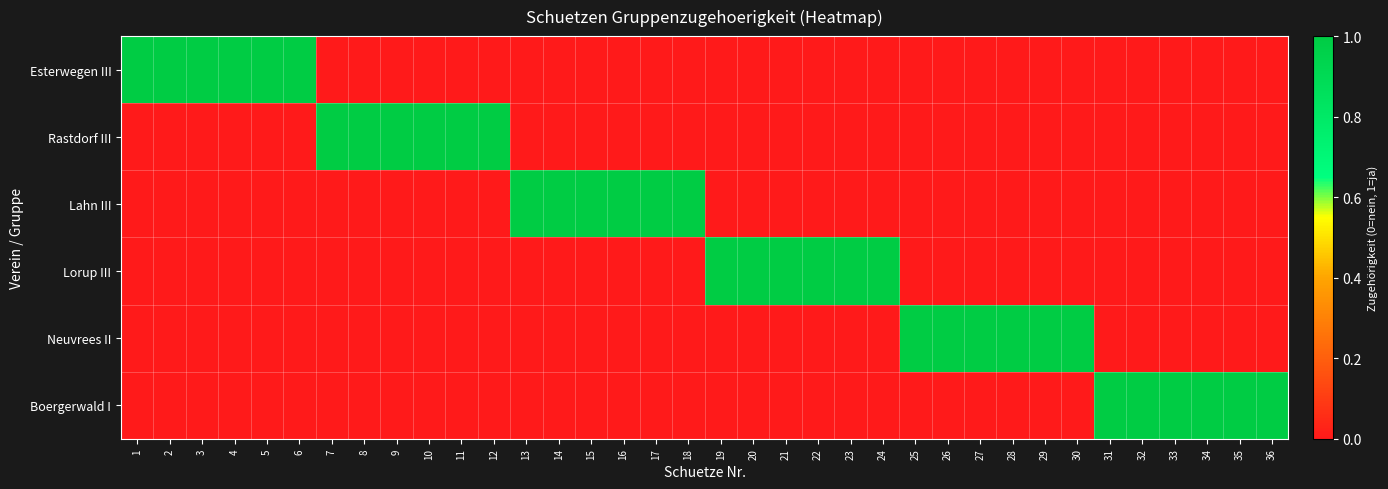

How many series are shown in this chart?

6